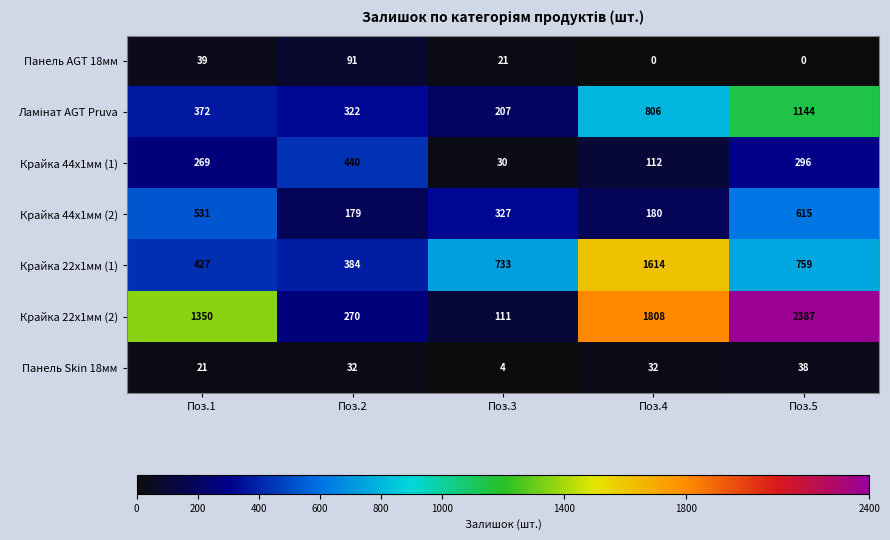

What is the maximum value shown in the chart?

2387